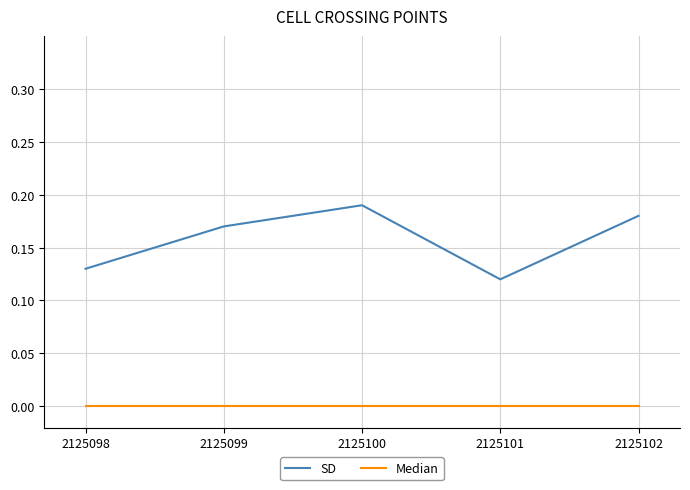

True or false: Median and SD cross at least once.

False